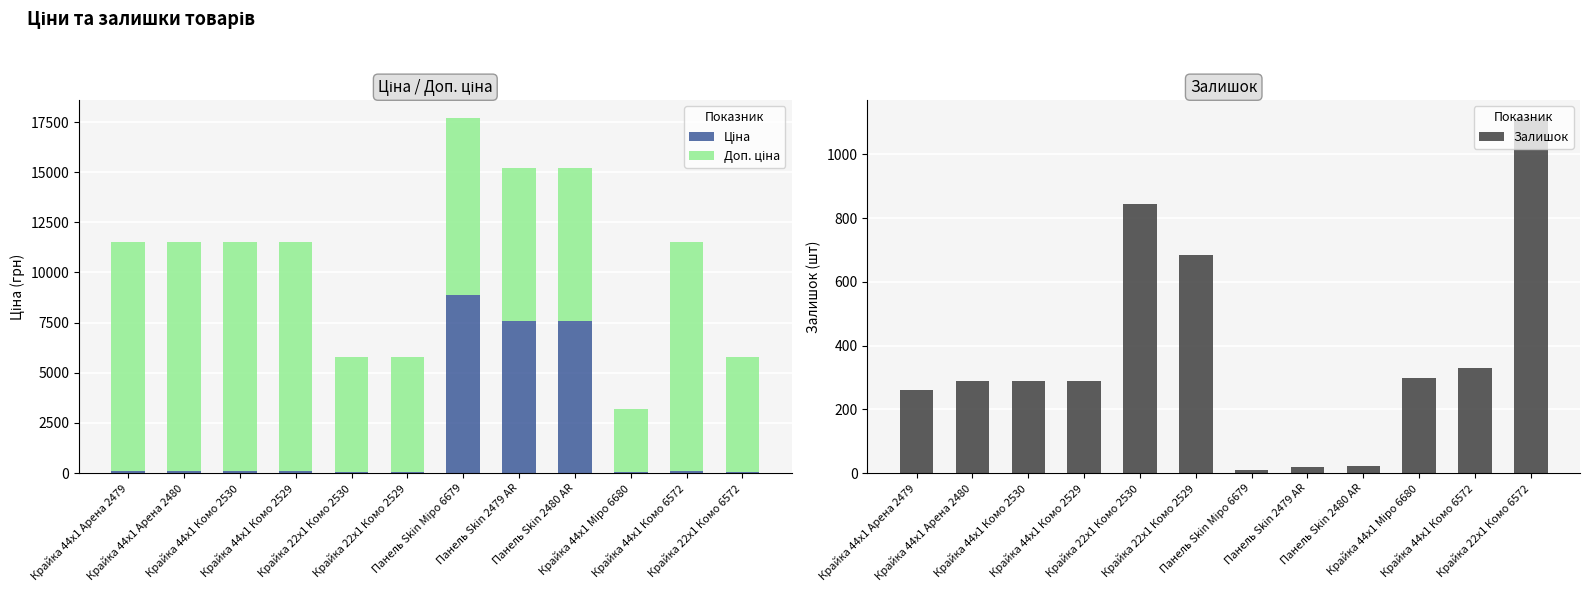

Are the bars horizontal?

No